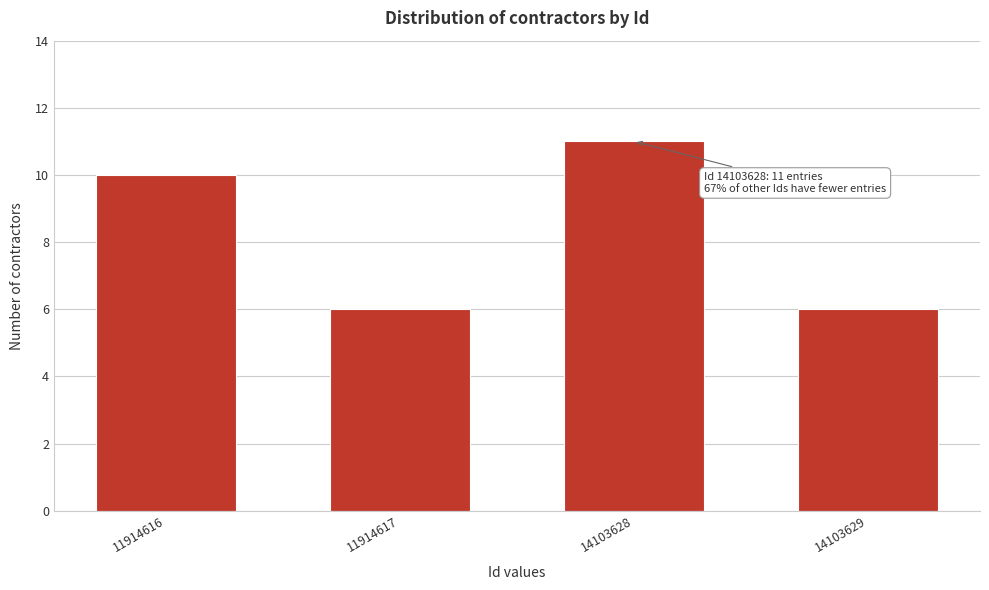

Reading left to right, list all the values displayed in this chart.

10	6	11	6